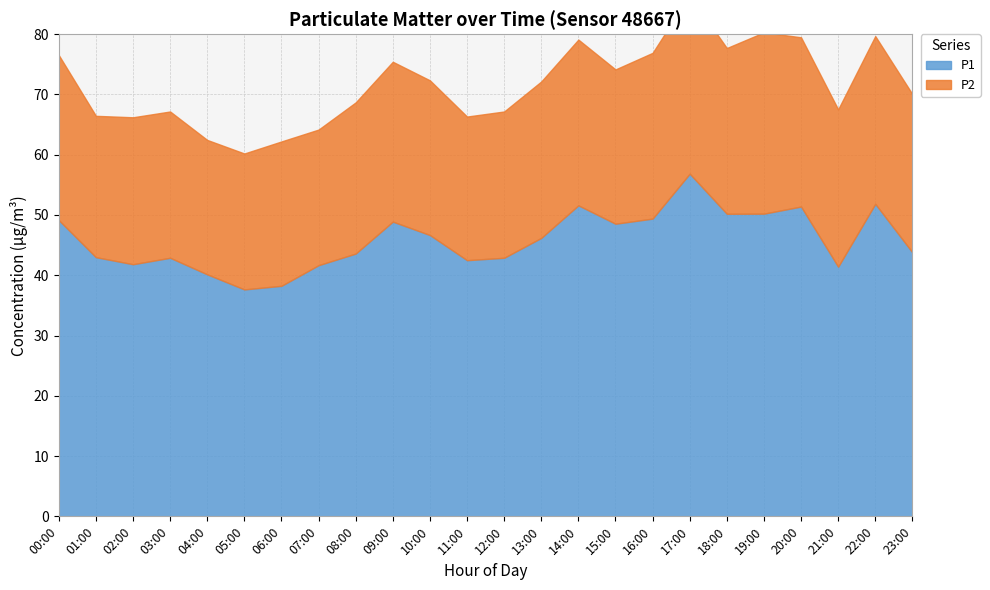

At which category is the sum across all series the highest?

17:00